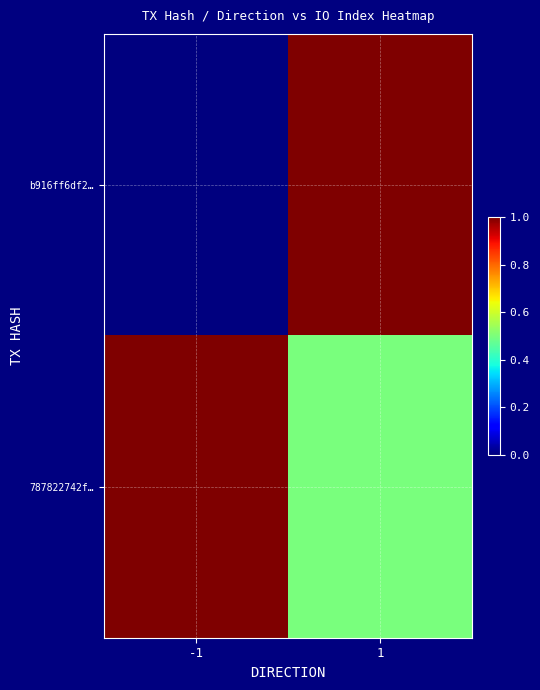

Reading right to left, what are all the values shown in this chart?

b916ff6df2…: 1=1.0	-1=0.0
787822742f…: 1=0.5	-1=1.0